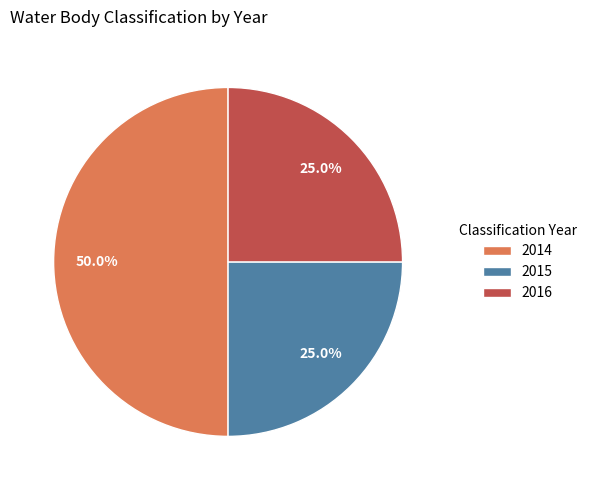

The 2014 slice represents 63% of the pie. True or false?

False